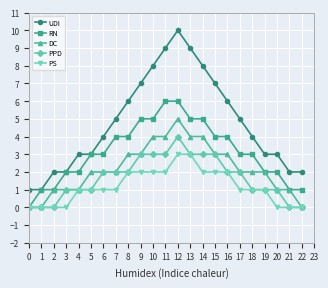

The PPD series shows -2 at 1. True or false?

False